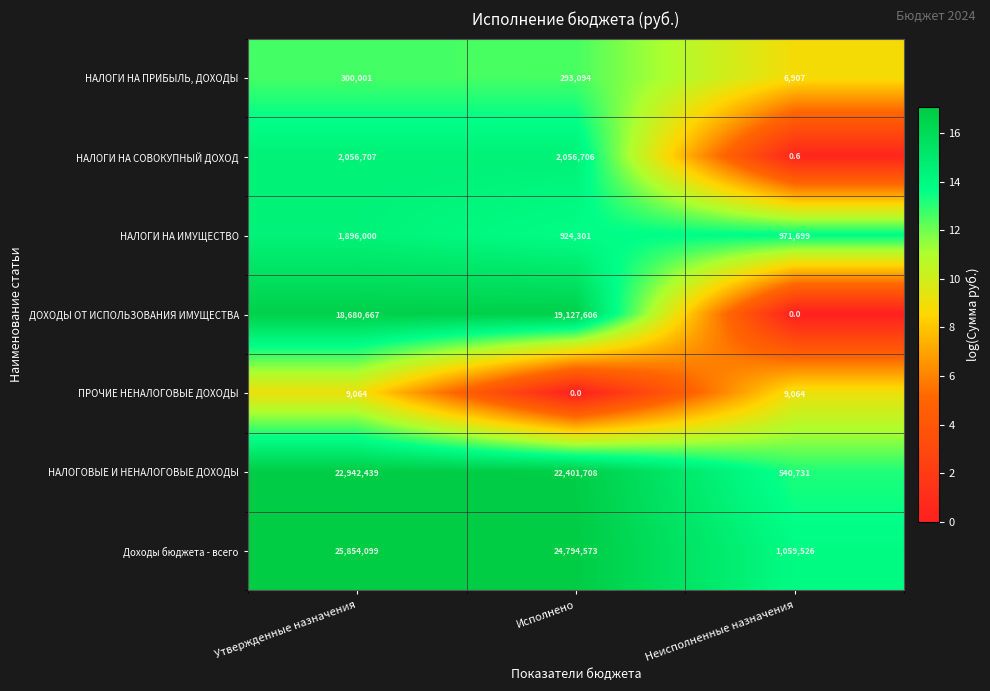

What is the maximum value shown in the chart?

25854099.0